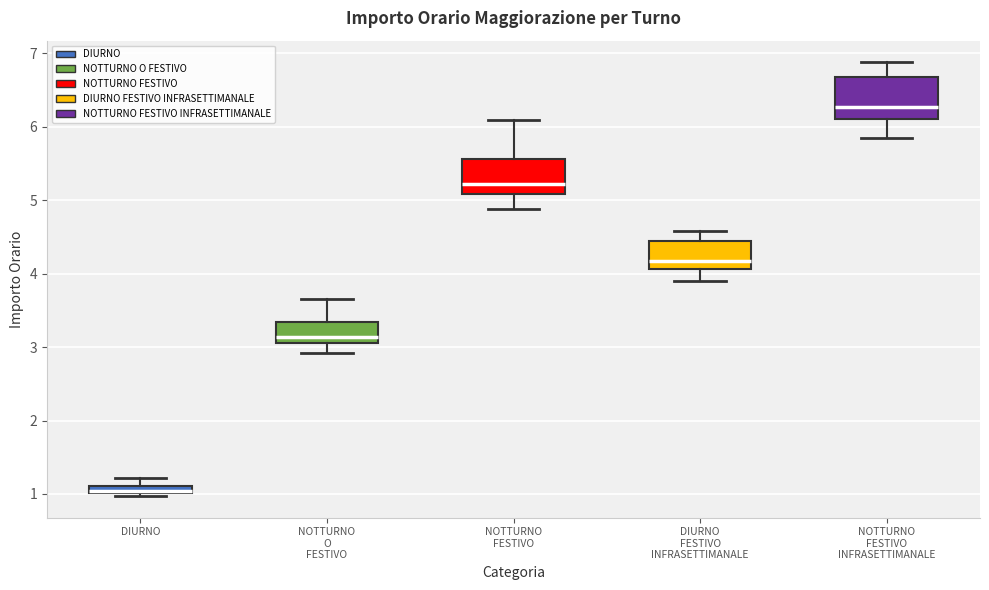

Where does the upper whisker of the box for NOTTURNO O FESTIVO end on the y-axis? The values are not printed on the chart, so give them approximately, as read against the axis.

3.7